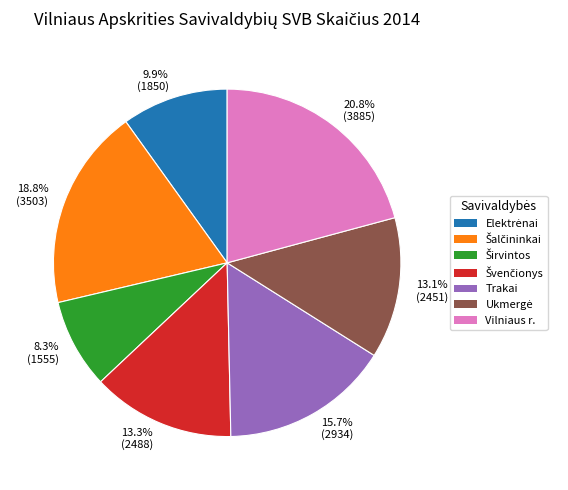

Is there a majority slice in this chart?

No